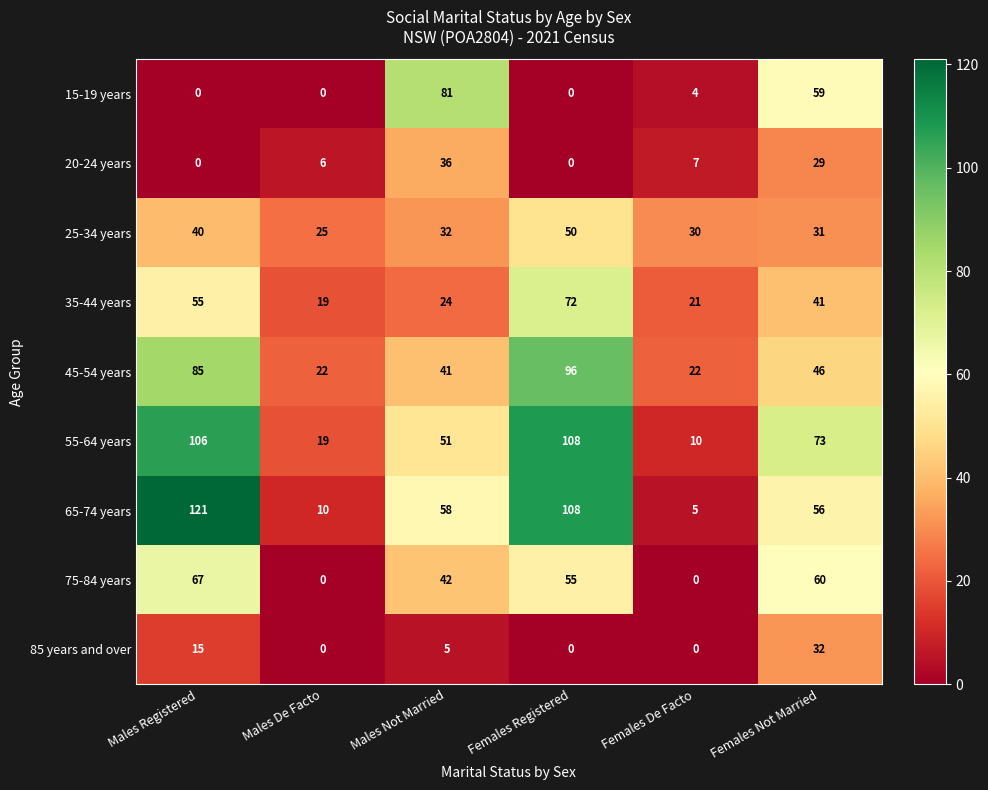

The value of 75-84 years at Males De Facto is -41. True or false?

False